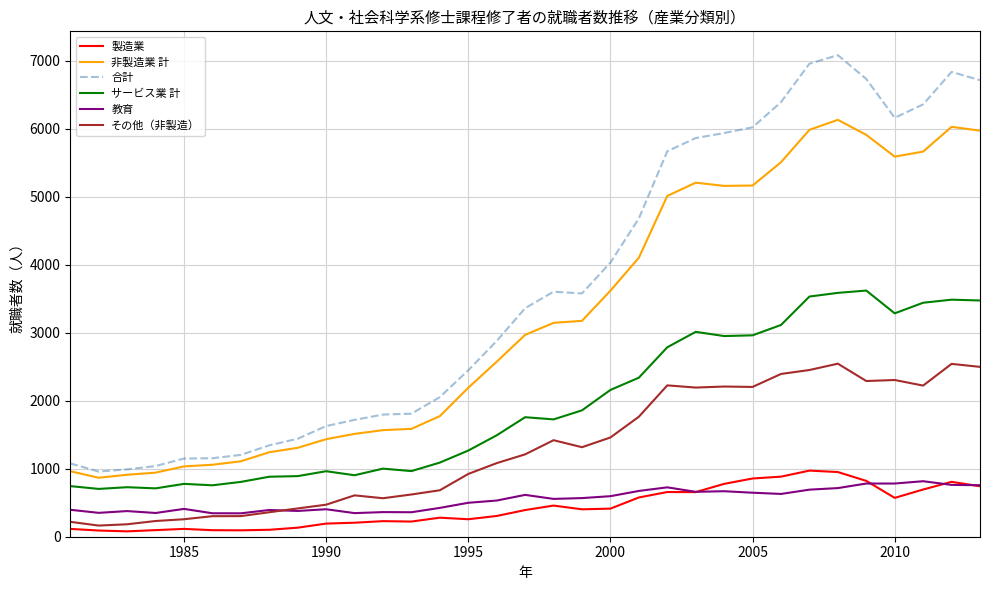

True or false: 非製造業 計 and その他（非製造） cross at least once.

False